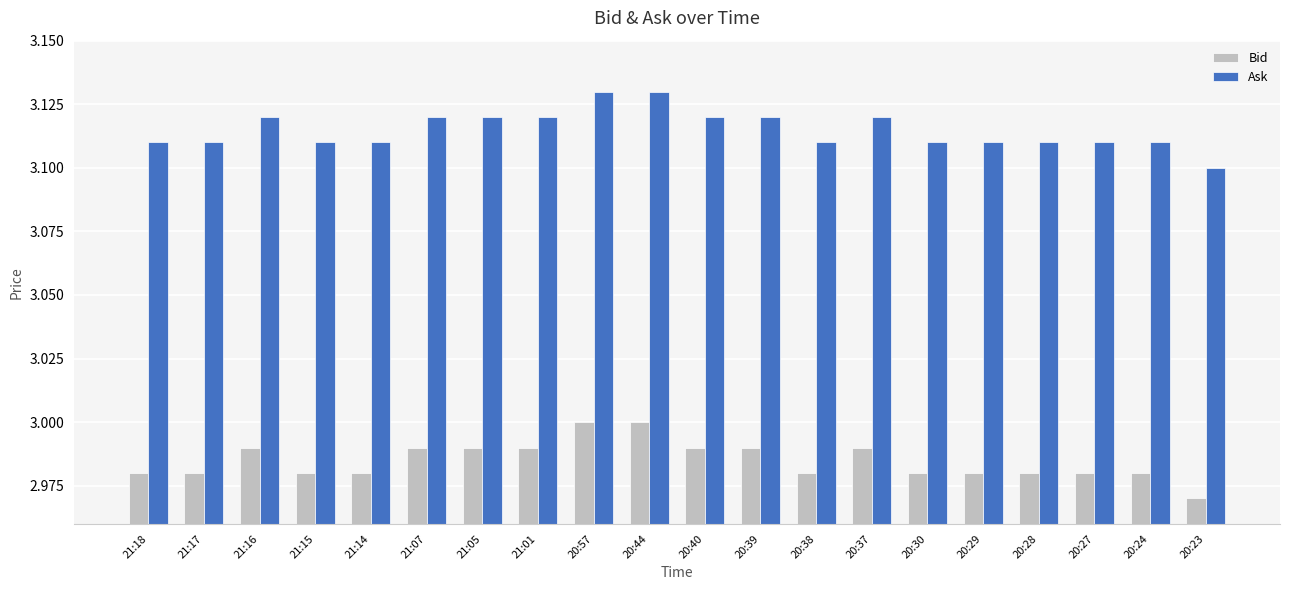

What position from the right is 20:28?

4